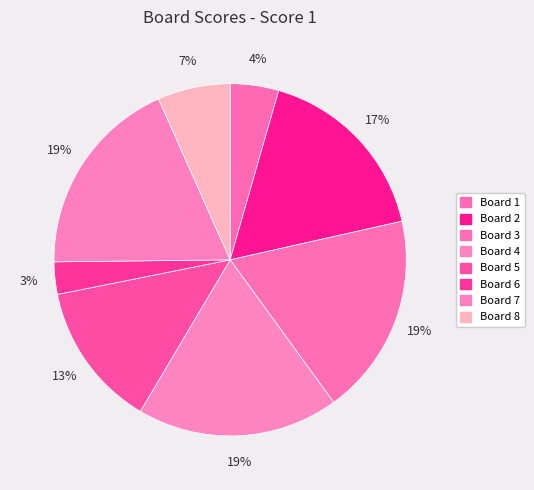

Which category has the biggest portion of the pie?

Board 3